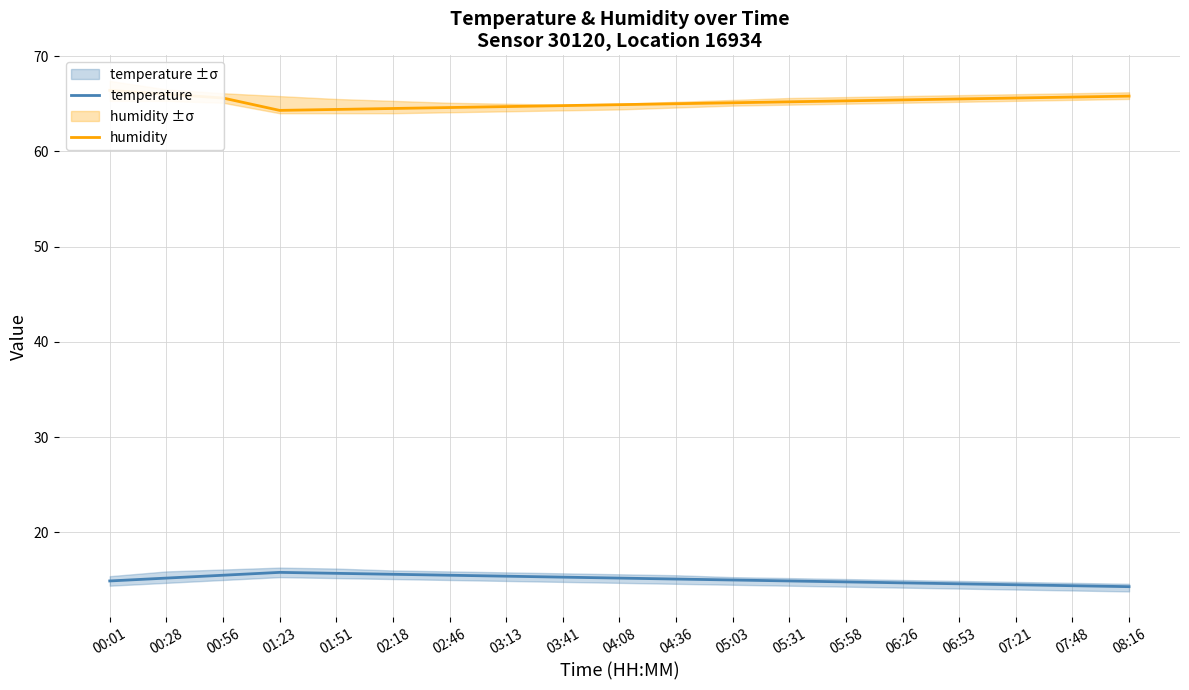

What is the value of the temperature point at the 11th from the left?

15.1